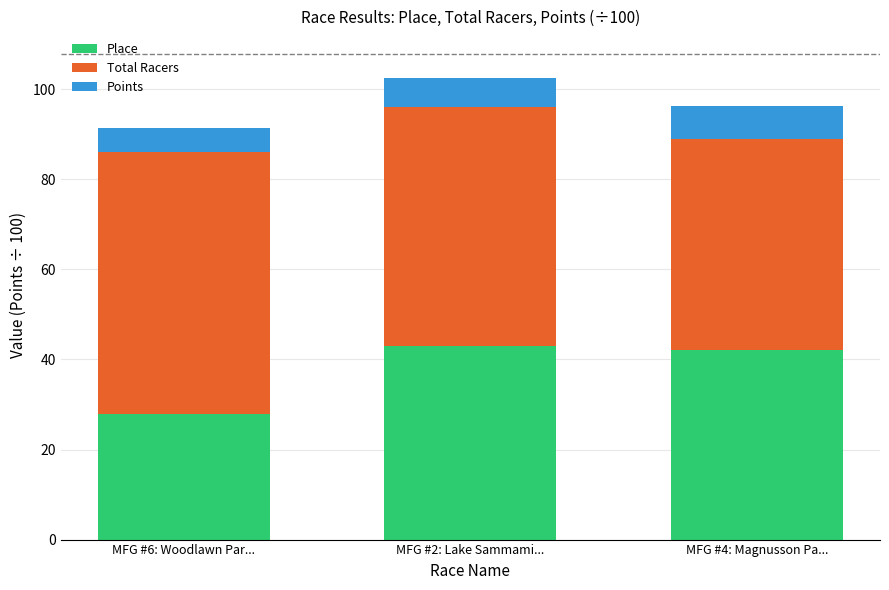

The value of Place at MFG #2: Lake Sammami... is 59.2. True or false?

False